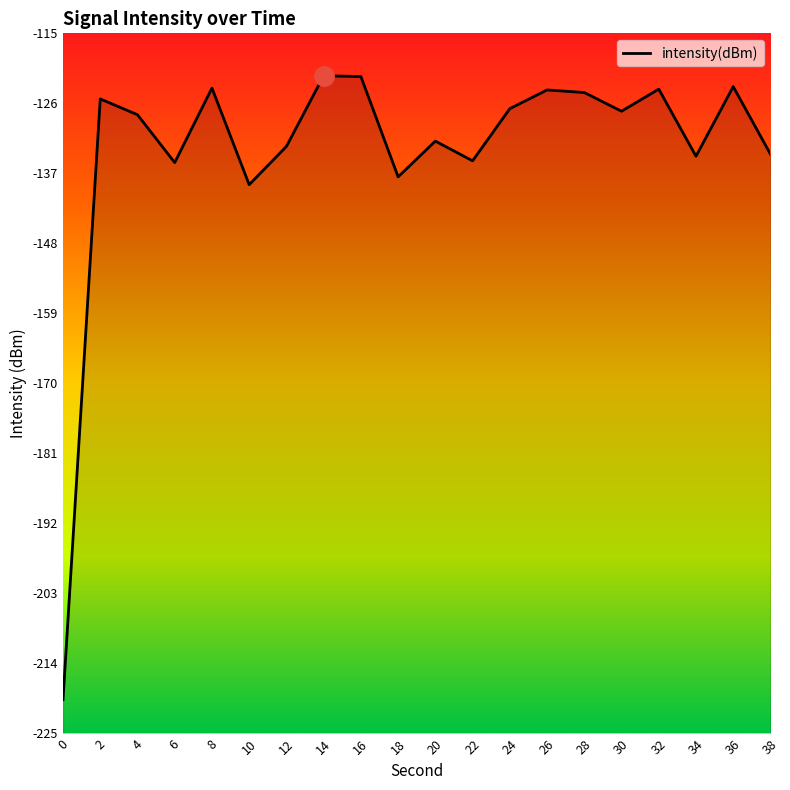

The chart shows a value of -134.0 at 38. True or false?

True